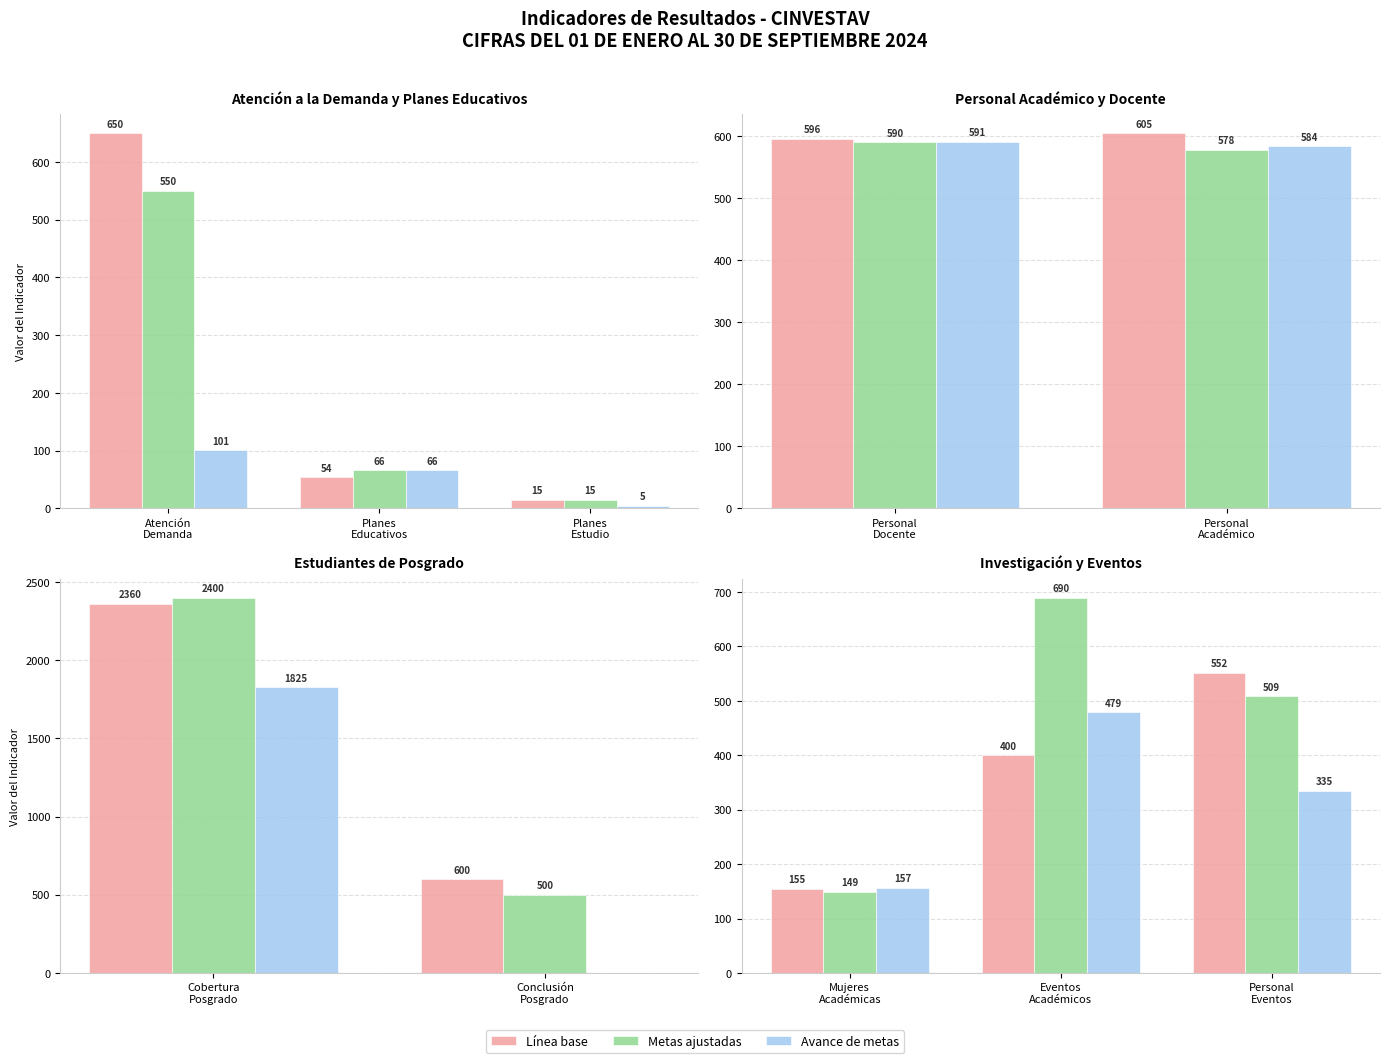

Count the Línea base values in the range 155 to 552.

3